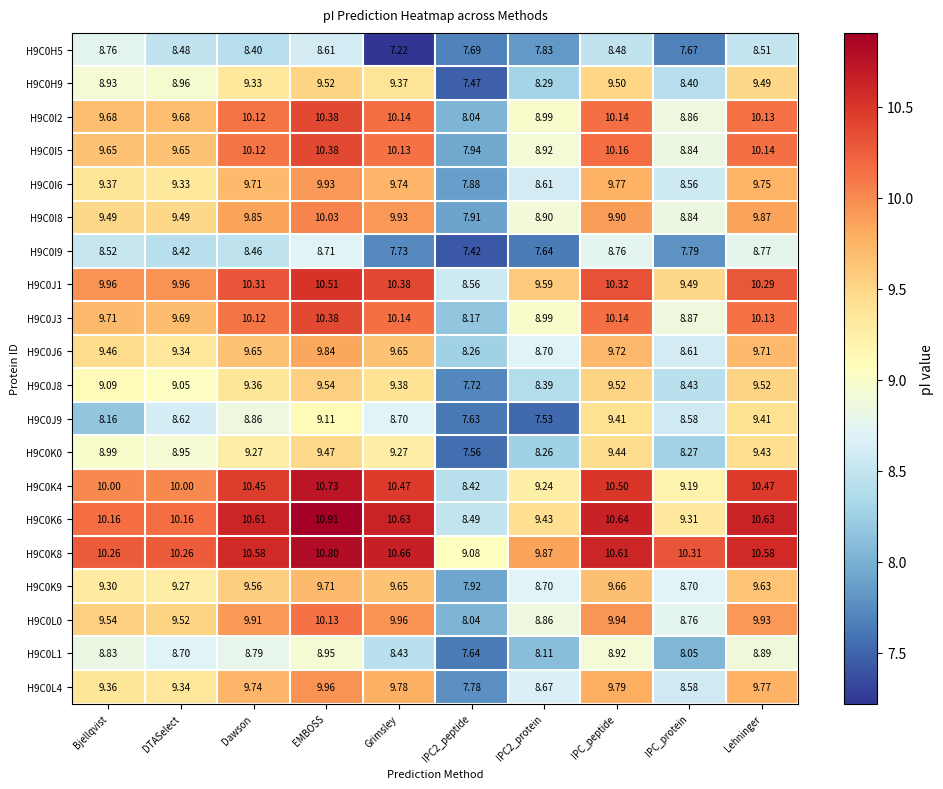

At which category is the sum across all series the highest?

EMBOSS